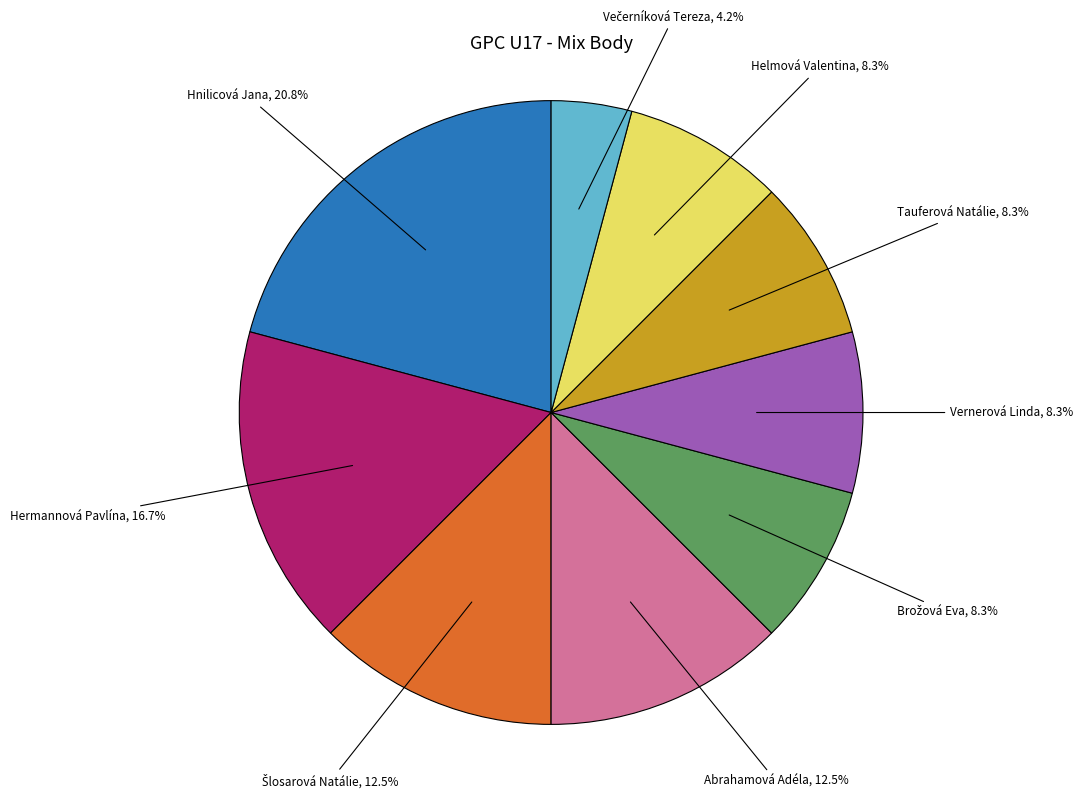

To the nearest percent, what is the average slice percentage?

11%